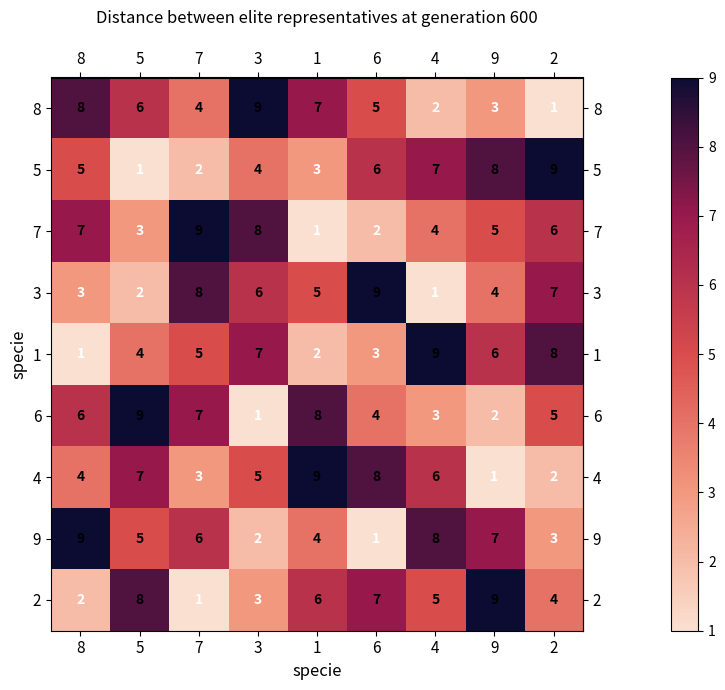

What is the highest value of the 1 series?

9